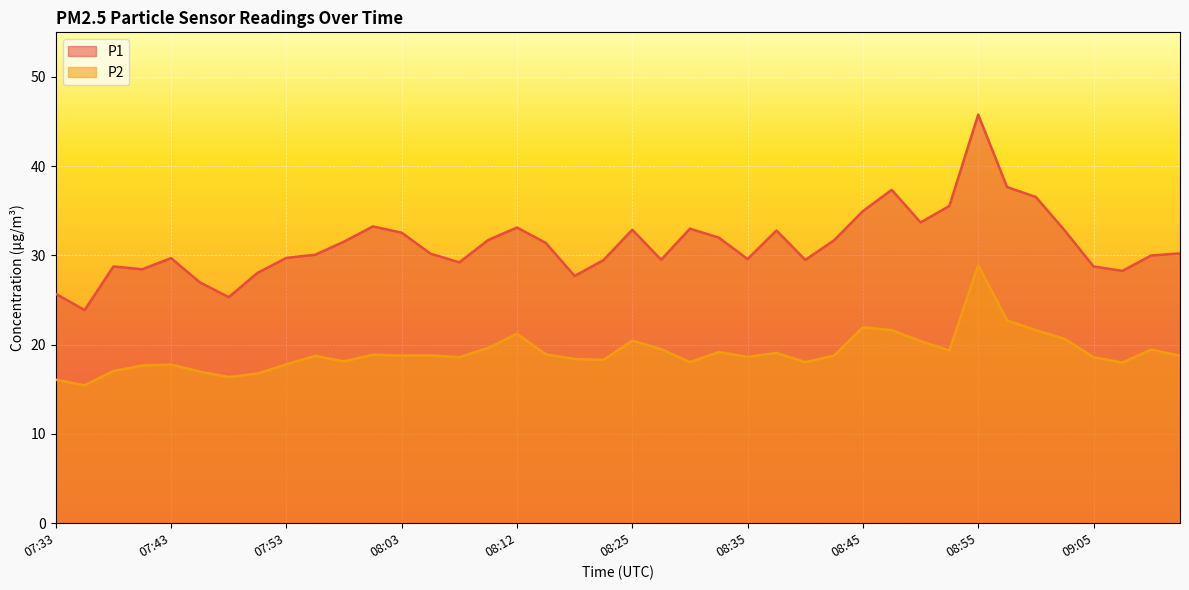

True or false: P1 has a value of 22.6 at 08:03.

False